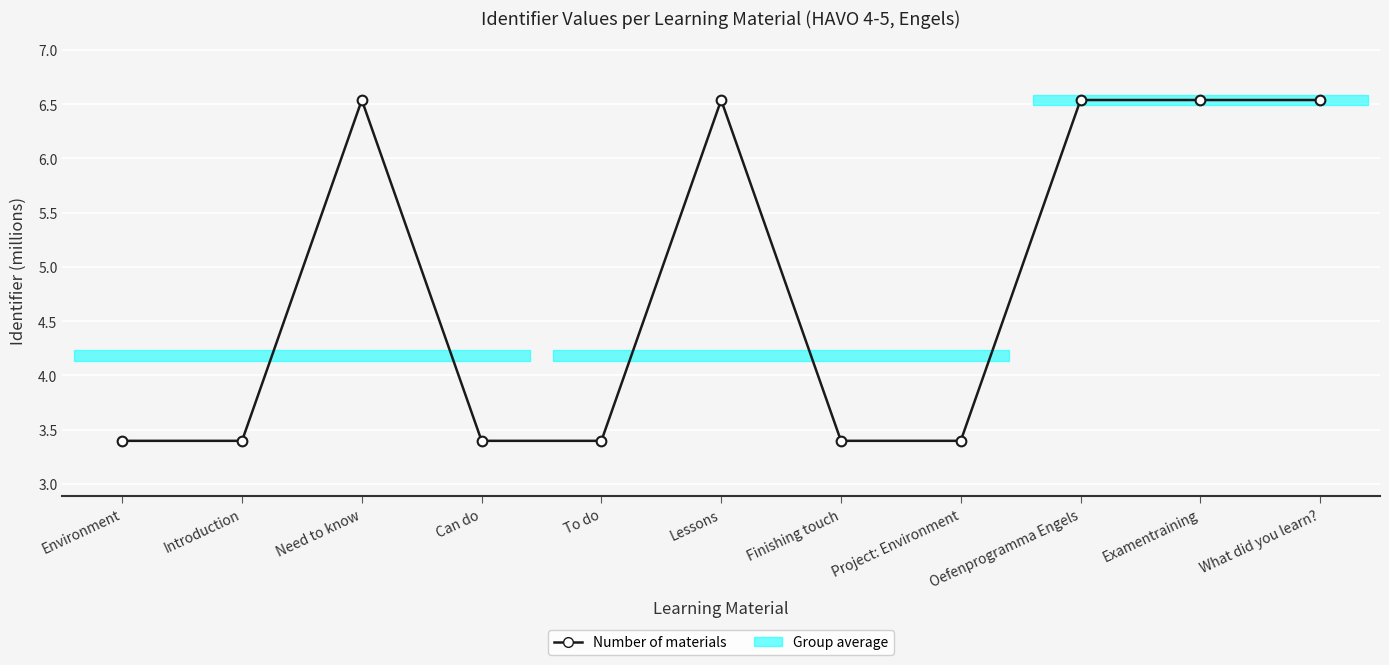

The chart shows a value of 3.4 at Environment. True or false?

True